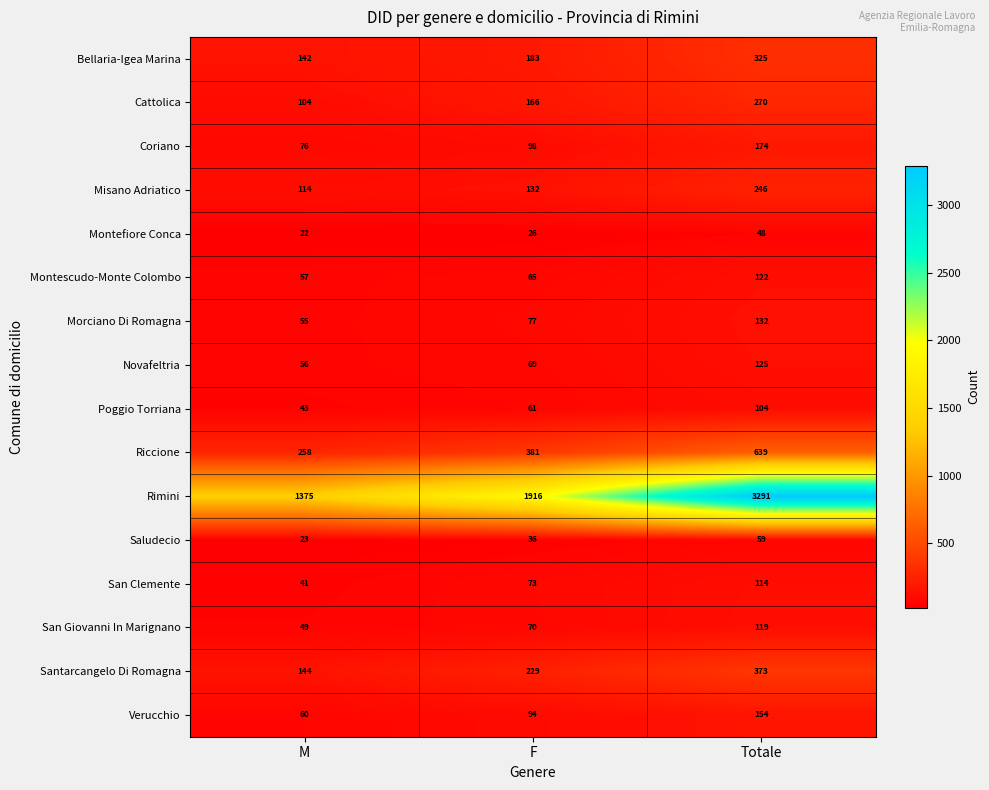

List the series in order of their peak value, highest first.

Rimini, Riccione, Santarcangelo Di Romagna, Bellaria-Igea Marina, Cattolica, Misano Adriatico, Coriano, Verucchio, Morciano Di Romagna, Novafeltria, Montescudo-Monte Colombo, San Giovanni In Marignano, San Clemente, Poggio Torriana, Saludecio, Montefiore Conca